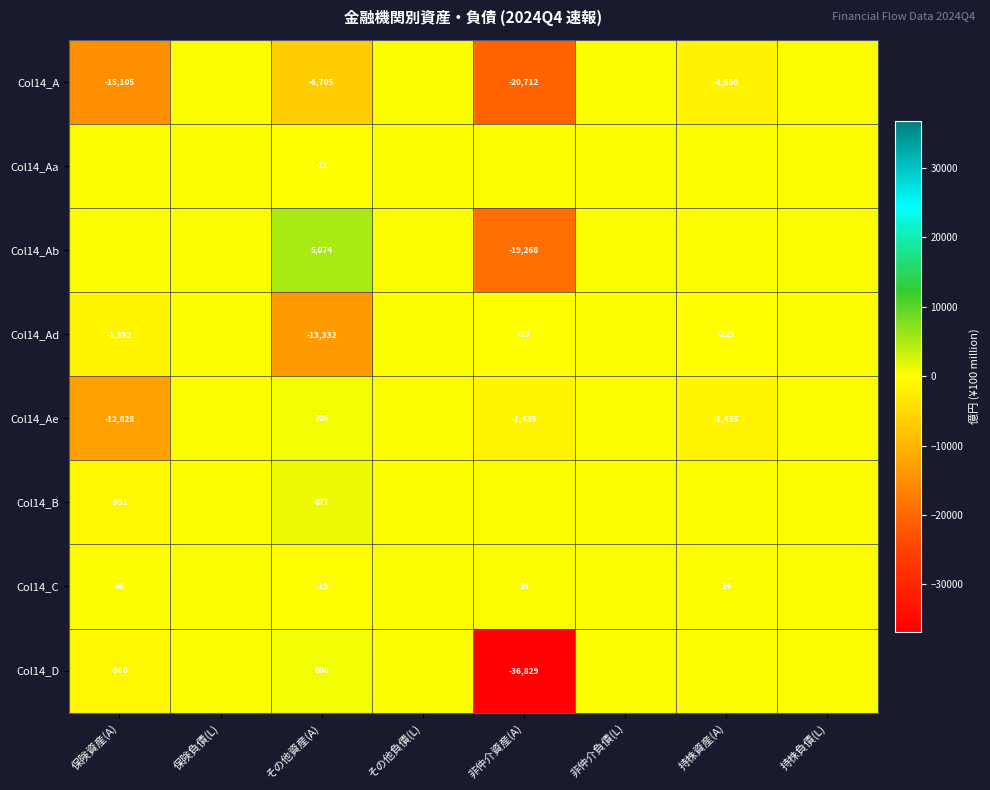

How many series are shown in this chart?

8